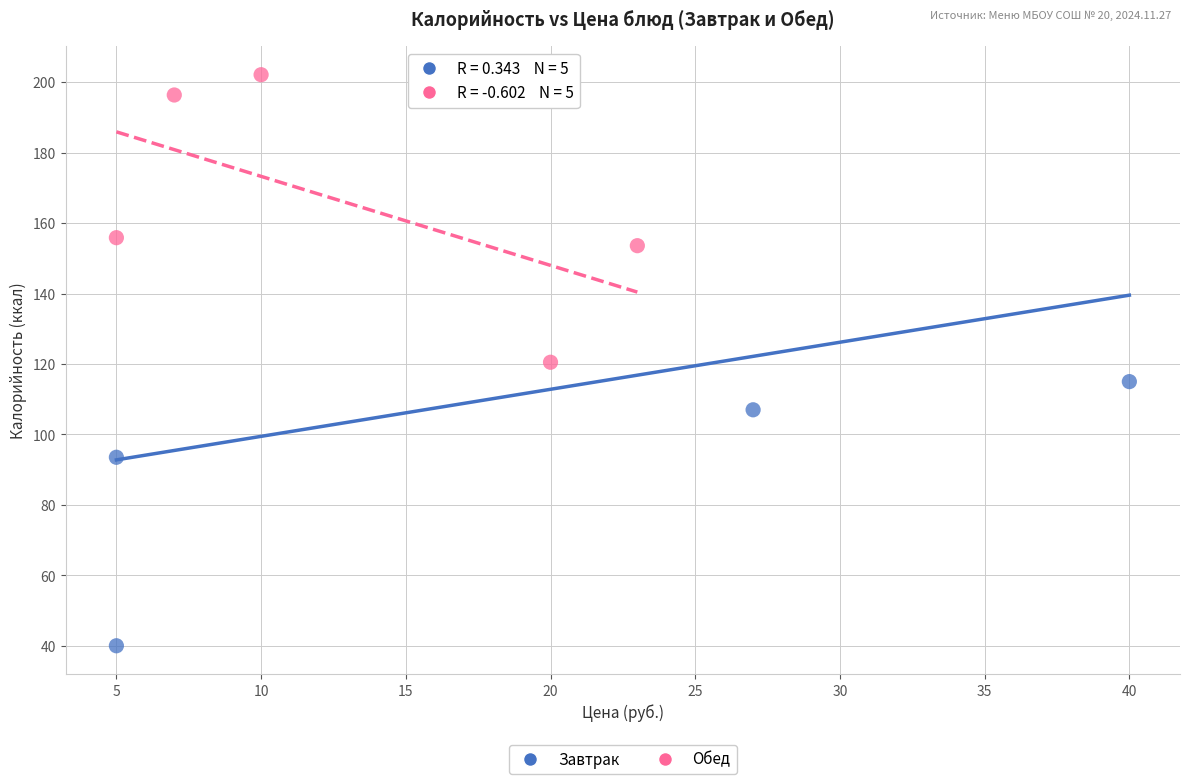

Which series contains the lowest Y value?

Завтрак